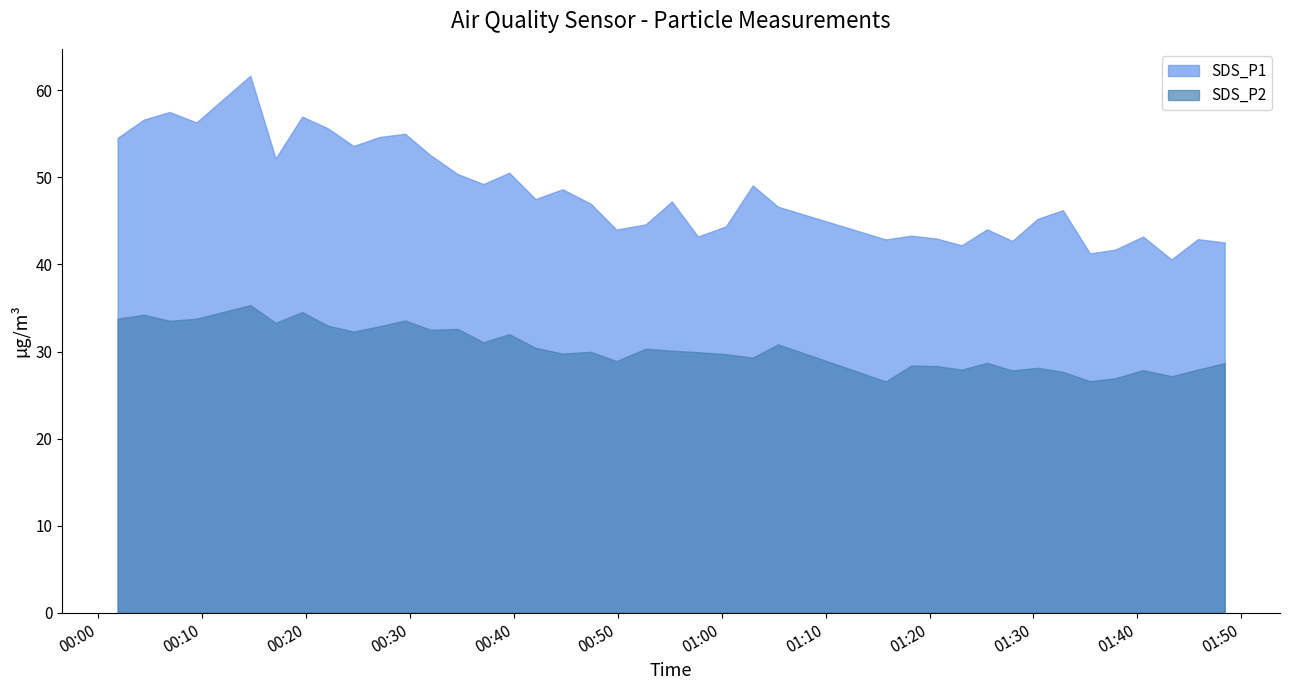

List the series in order of their peak value, lowest first.

SDS_P2, SDS_P1